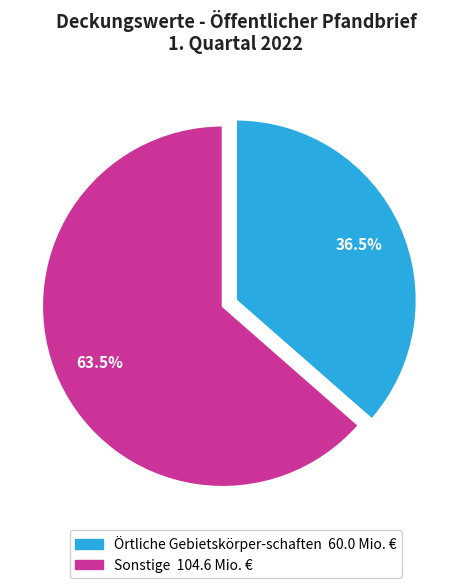

Is there a majority slice in this chart?

Yes